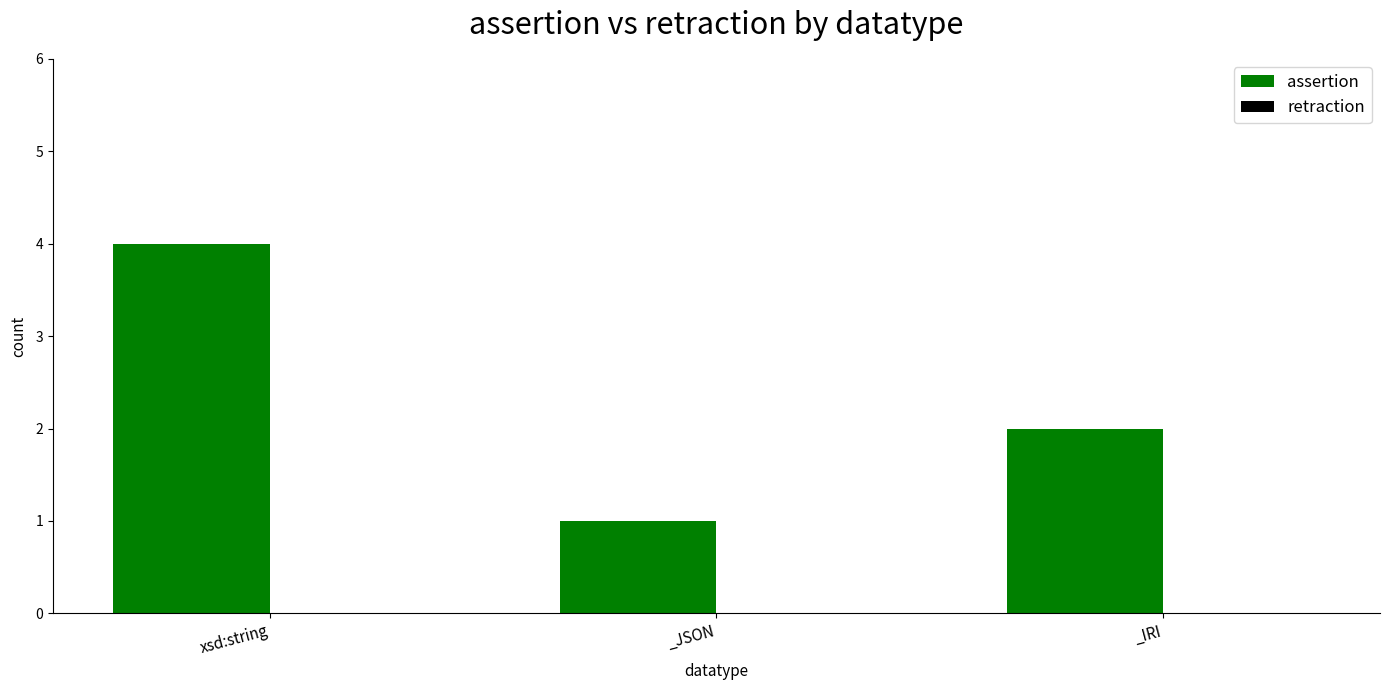

Reading left to right, what are all the values shown in this chart?

xsd:string=4	_JSON=1	_IRI=2